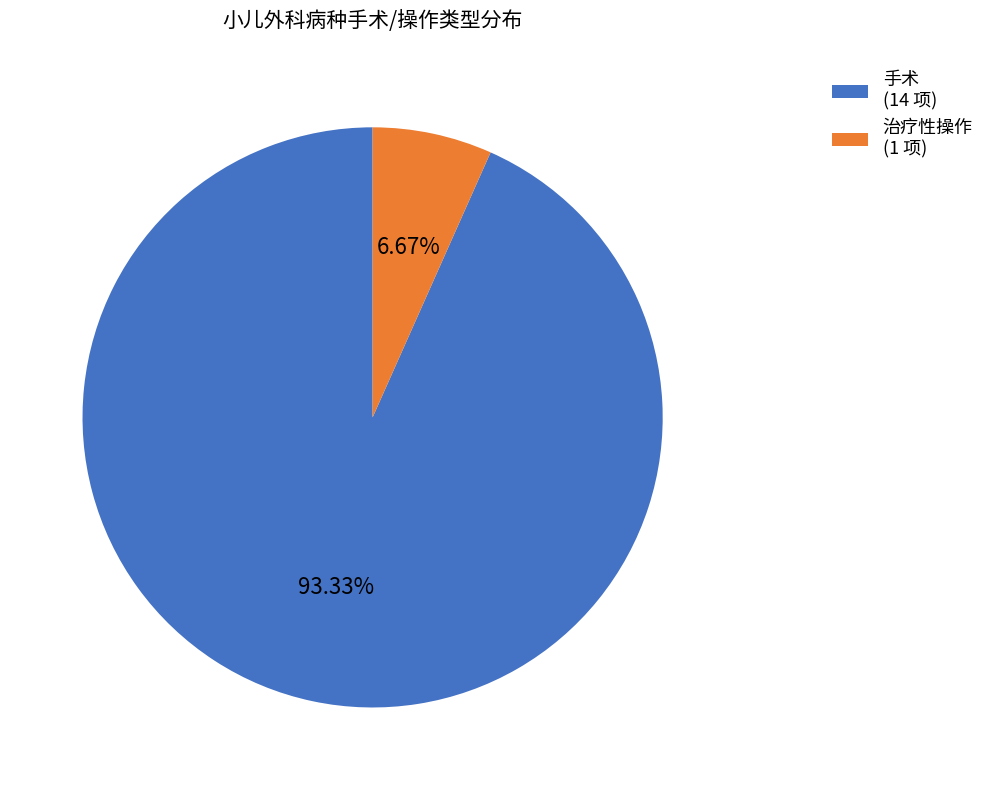

Between 治疗性操作 and 手术, which is larger?

手术